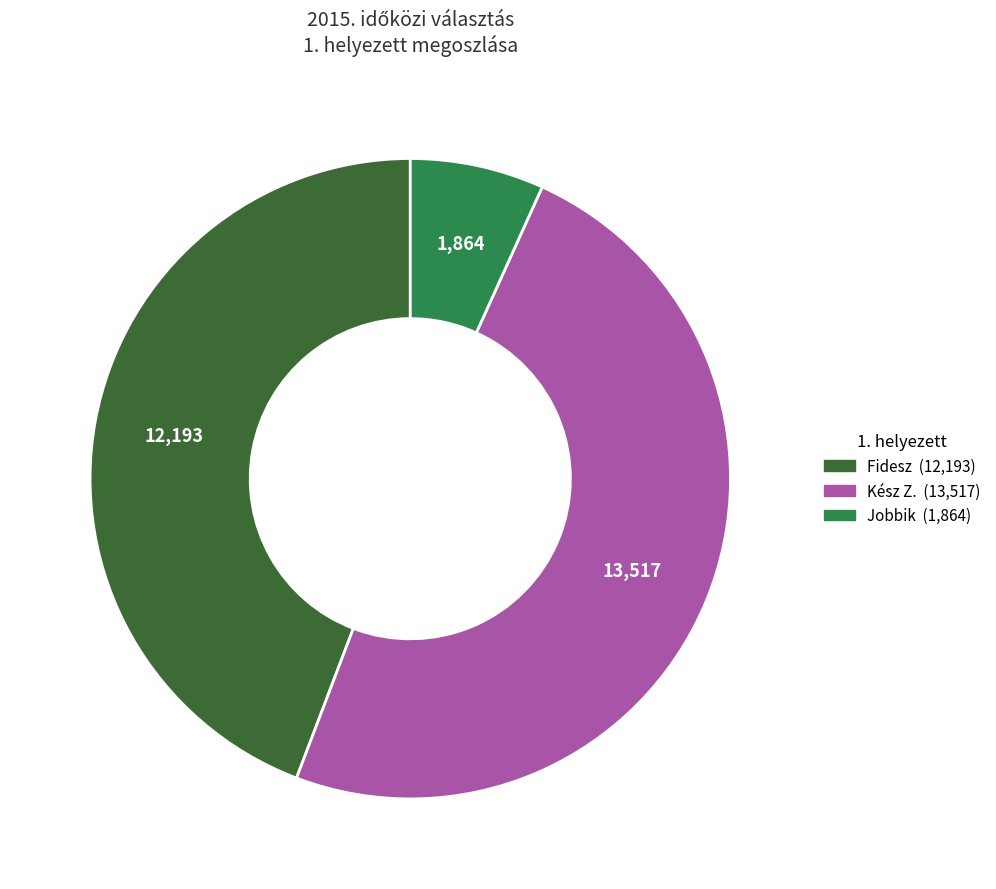

How many segments does this pie chart have?

3